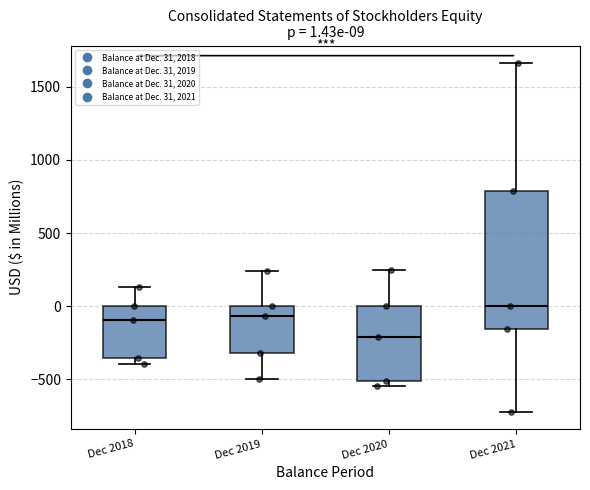

Which box is the tallest, from its lower edge to its upper edge?

Dec 2021